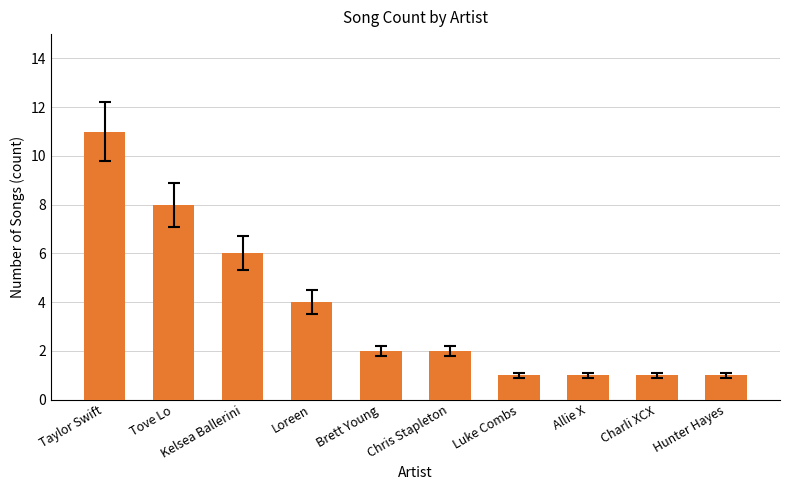

What is the greatest value displayed?

11